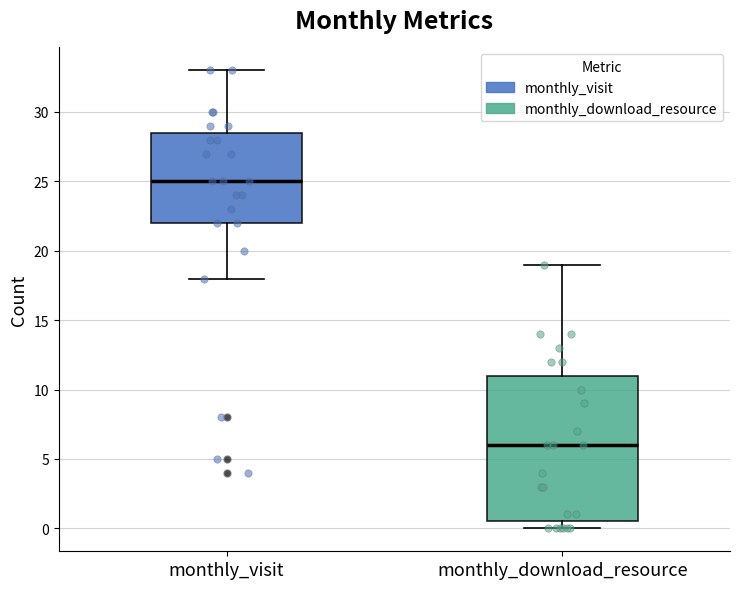

Where does the median line of the box for monthly_download_resource sit on the y-axis? The values are not printed on the chart, so give them approximately, as read against the axis.

6.0